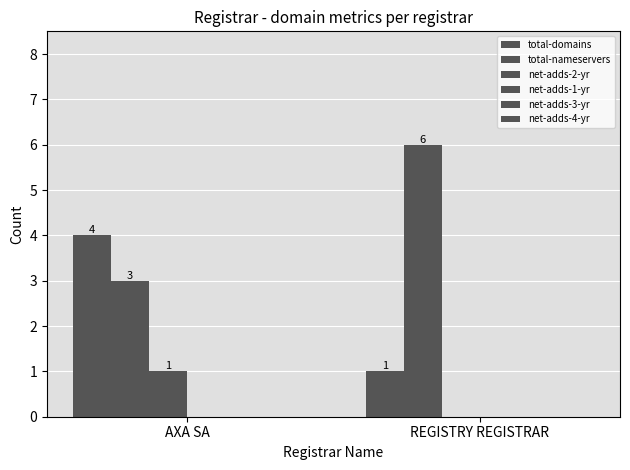

What is the maximum value for total-domains?

4